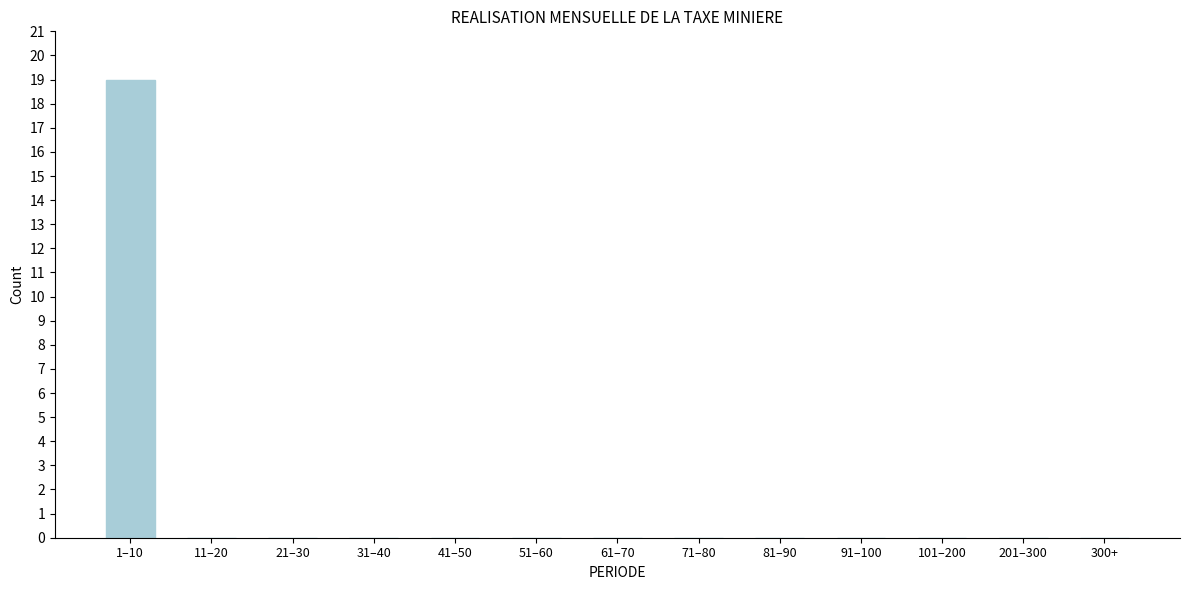

Reading left to right, transcribe all the data shown in this chart.

1–10=19	11–20=0	21–30=0	31–40=0	41–50=0	51–60=0	61–70=0	71–80=0	81–90=0	91–100=0	101–200=0	201–300=0	300+=0